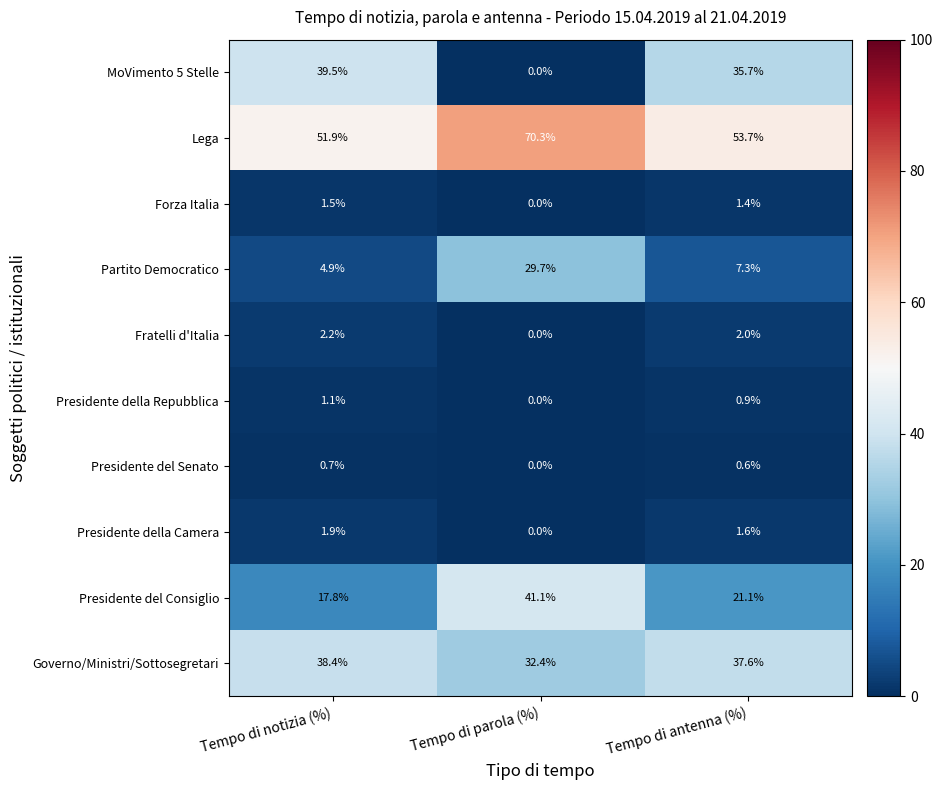

Which series has the largest range (max minus min)?

MoVimento 5 Stelle